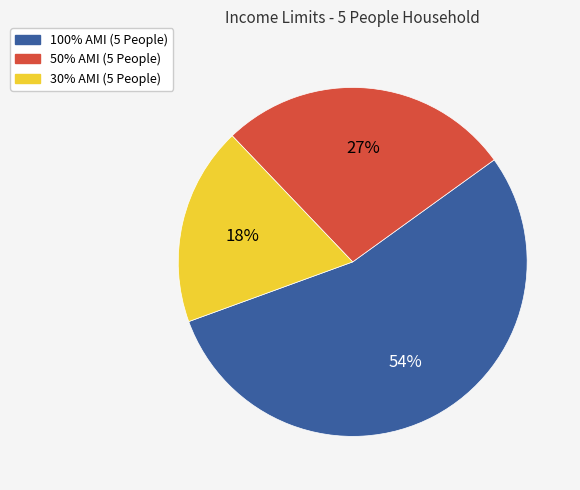

To the nearest percent, what is the difference between the 30% AMI and 100% AMI slice percentages?

36%